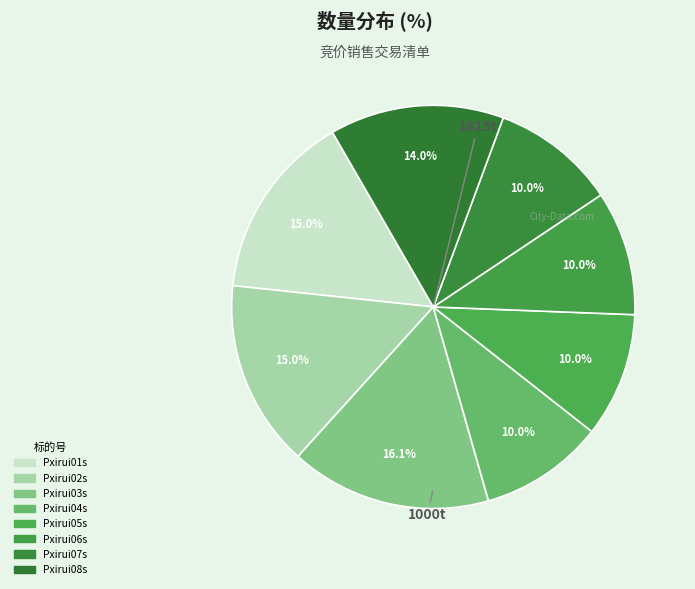

Does Pxirui02s account for over 50% of the chart?

No